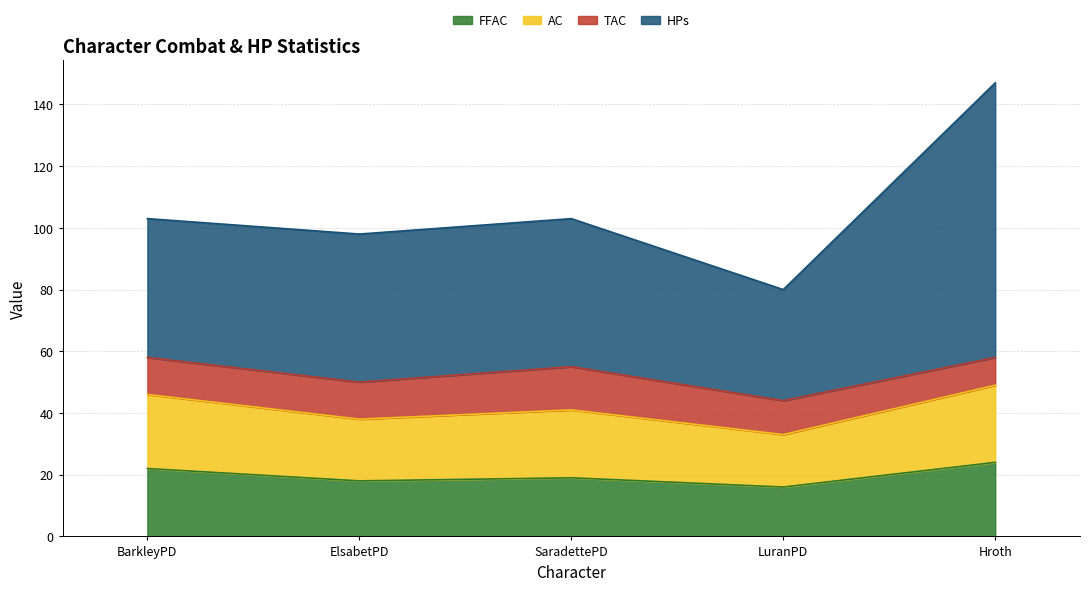

True or false: HPs has more than 0 interior local peaks.

True